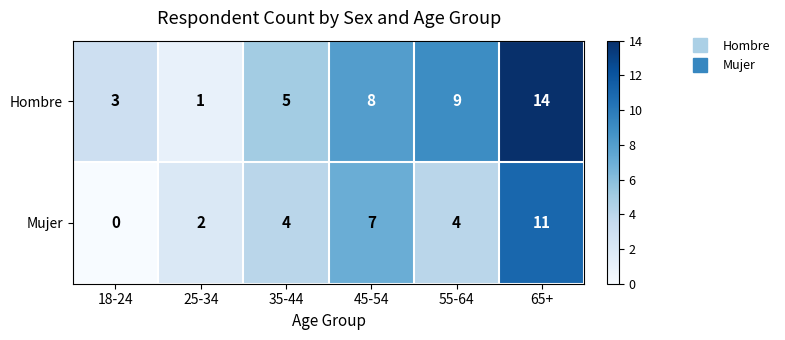

Reading left to right, extract all data points from this chart.

Hombre: 18-24=3	25-34=1	35-44=5	45-54=8	55-64=9	65+=14
Mujer: 18-24=0	25-34=2	35-44=4	45-54=7	55-64=4	65+=11